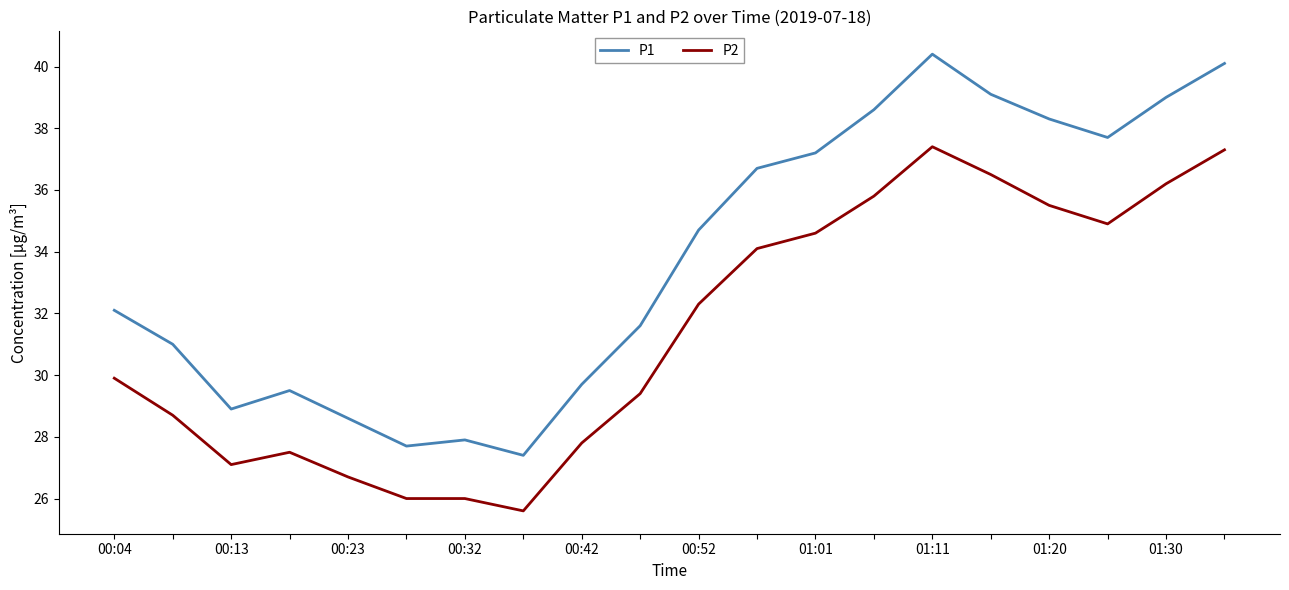

Reading left to right, transcribe all the data shown in this chart.

P1: 32.1	31.0	28.9	29.5	28.6	27.7	27.9	27.4	29.7	31.6	34.7	36.7	37.2	38.6	40.4	39.1	38.3	37.7	39.0	40.1
P2: 29.9	28.7	27.1	27.5	26.7	26.0	26.0	25.6	27.8	29.4	32.3	34.1	34.6	35.8	37.4	36.5	35.5	34.9	36.2	37.3